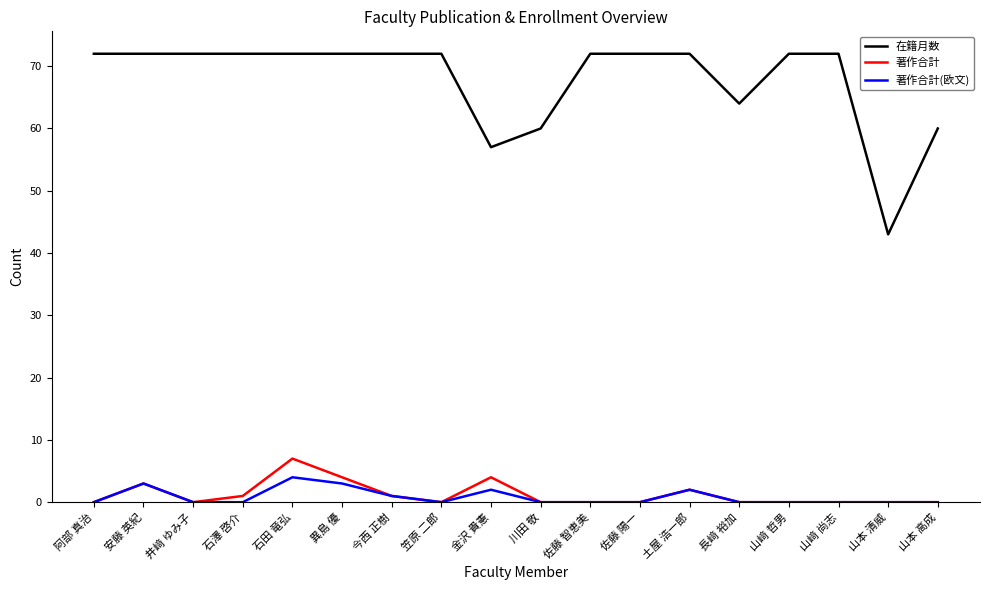

Reading left to right, list all the values displayed in this chart.

在籍月数: 阿部 真治=72	安藤 英紀=72	井﨑 ゆみ子=72	石澤 啓介=72	石田 竜弘=72	異島 優=72	今西 正樹=72	笠原 二郎=72	金沢 貴憲=57	川田 敬=60	佐藤 智恵美=72	佐藤 陽一=72	土屋 浩一郎=72	長﨑 裕加=64	山﨑 哲男=72	山﨑 尚志=72	山本 清威=43	山本 高成=60
著作合計: 阿部 真治=0	安藤 英紀=3	井﨑 ゆみ子=0	石澤 啓介=1	石田 竜弘=7	異島 優=4	今西 正樹=1	笠原 二郎=0	金沢 貴憲=4	川田 敬=0	佐藤 智恵美=0	佐藤 陽一=0	土屋 浩一郎=2	長﨑 裕加=0	山﨑 哲男=0	山﨑 尚志=0	山本 清威=0	山本 高成=0
著作合計(欧文): 阿部 真治=0	安藤 英紀=3	井﨑 ゆみ子=0	石澤 啓介=0	石田 竜弘=4	異島 優=3	今西 正樹=1	笠原 二郎=0	金沢 貴憲=2	川田 敬=0	佐藤 智恵美=0	佐藤 陽一=0	土屋 浩一郎=2	長﨑 裕加=0	山﨑 哲男=0	山﨑 尚志=0	山本 清威=0	山本 高成=0